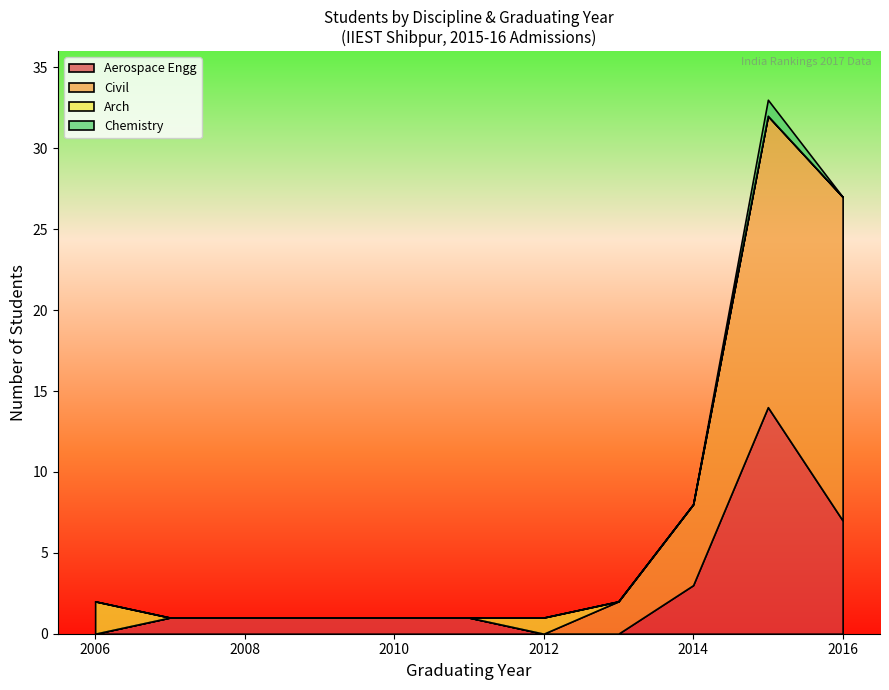

What is the maximum value for Aerospace Engg?

14